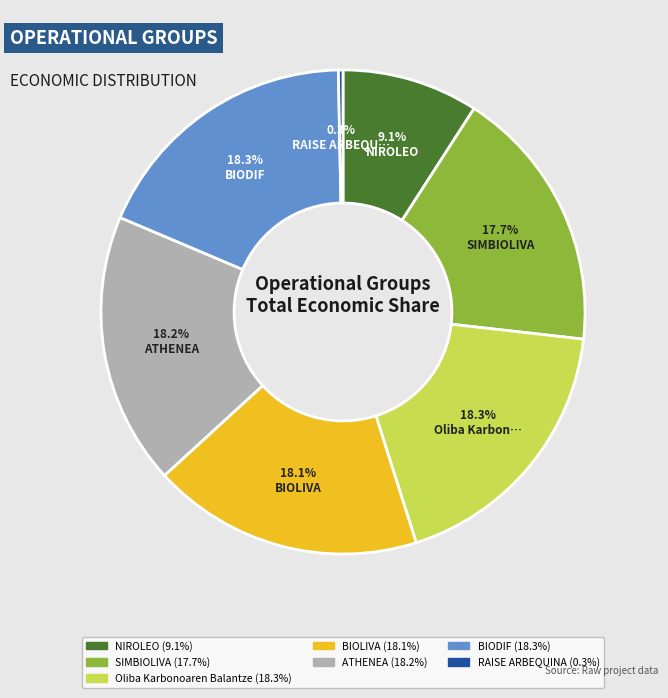

How many segments does this pie chart have?

7